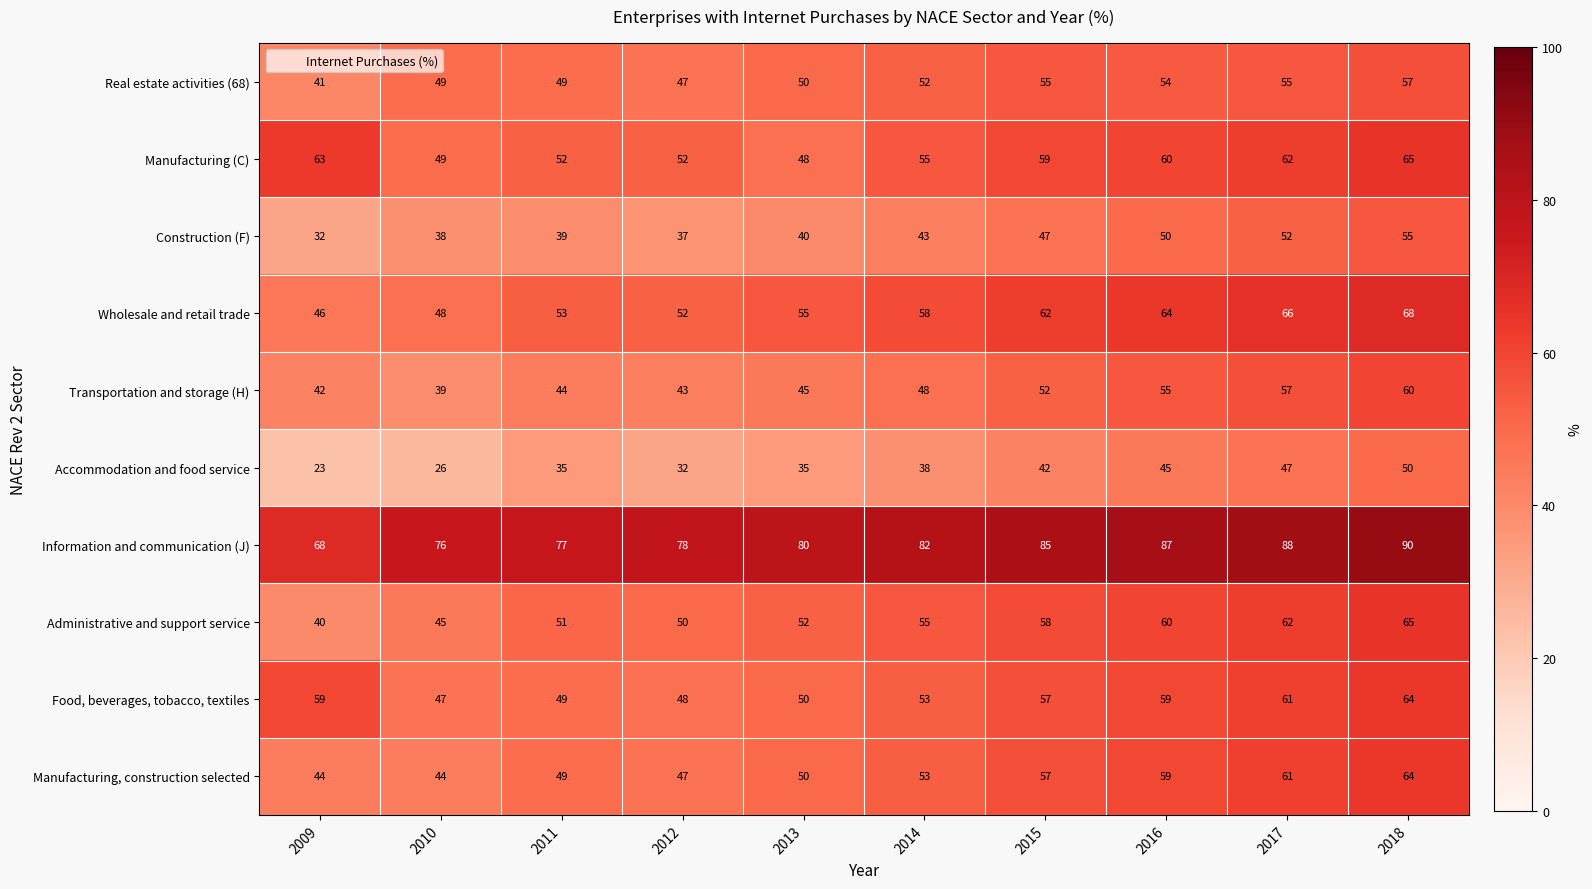

The Administrative and support service series shows 40 at 2009. True or false?

True